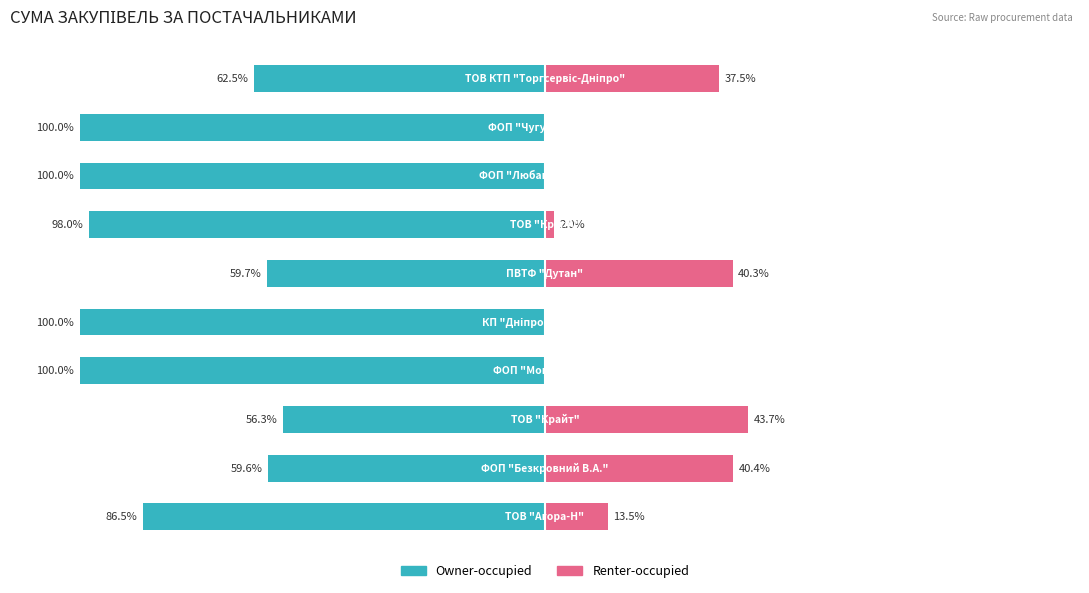

The Renter-occupied series shows 72.6 at 2. True or false?

False